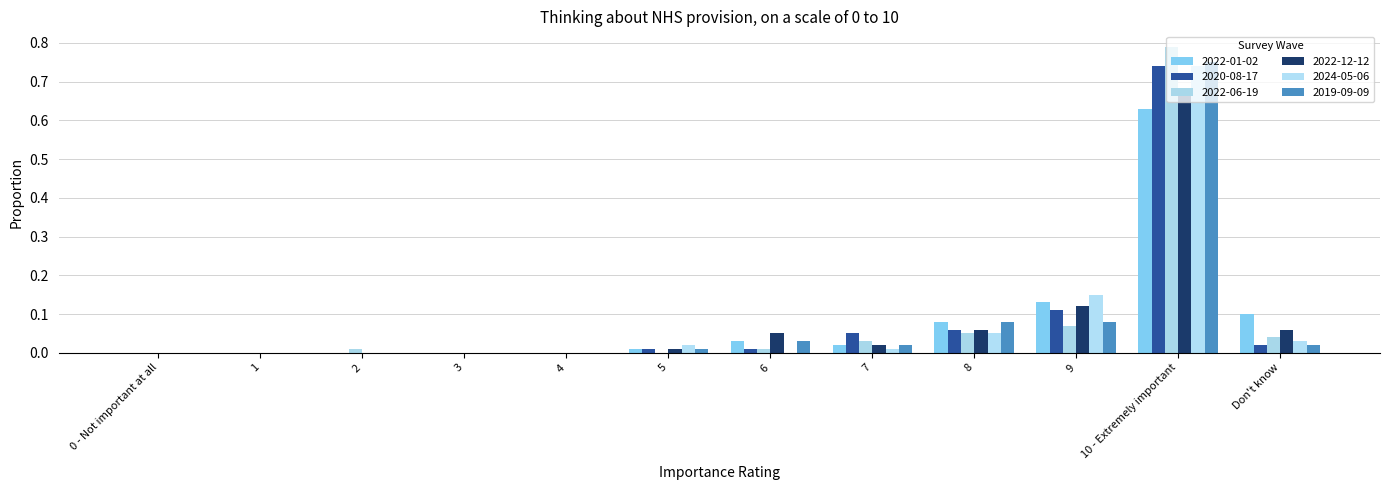

Which label corresponds to the largest value in the chart?

10 - Extremely important